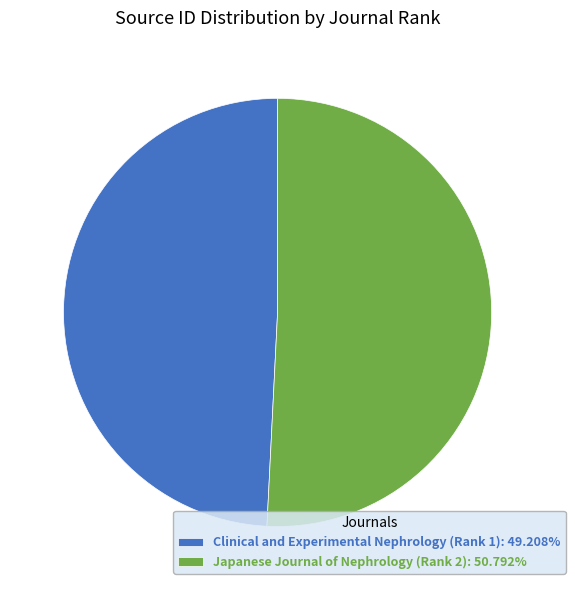

Does Clinical and Experimental Nephrology (Rank 1): 49.208% represent more than half of the total?

No